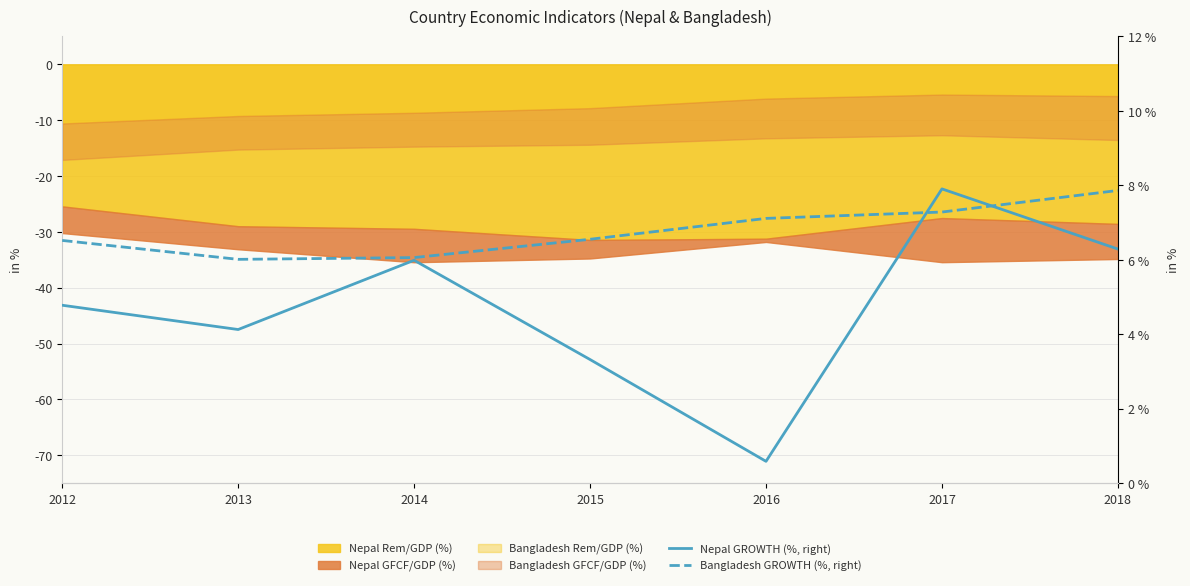

Is the value of Nepal GROWTH (%, right) at 2016 greater than the value of Bangladesh GROWTH (%, right) at 2014?

No